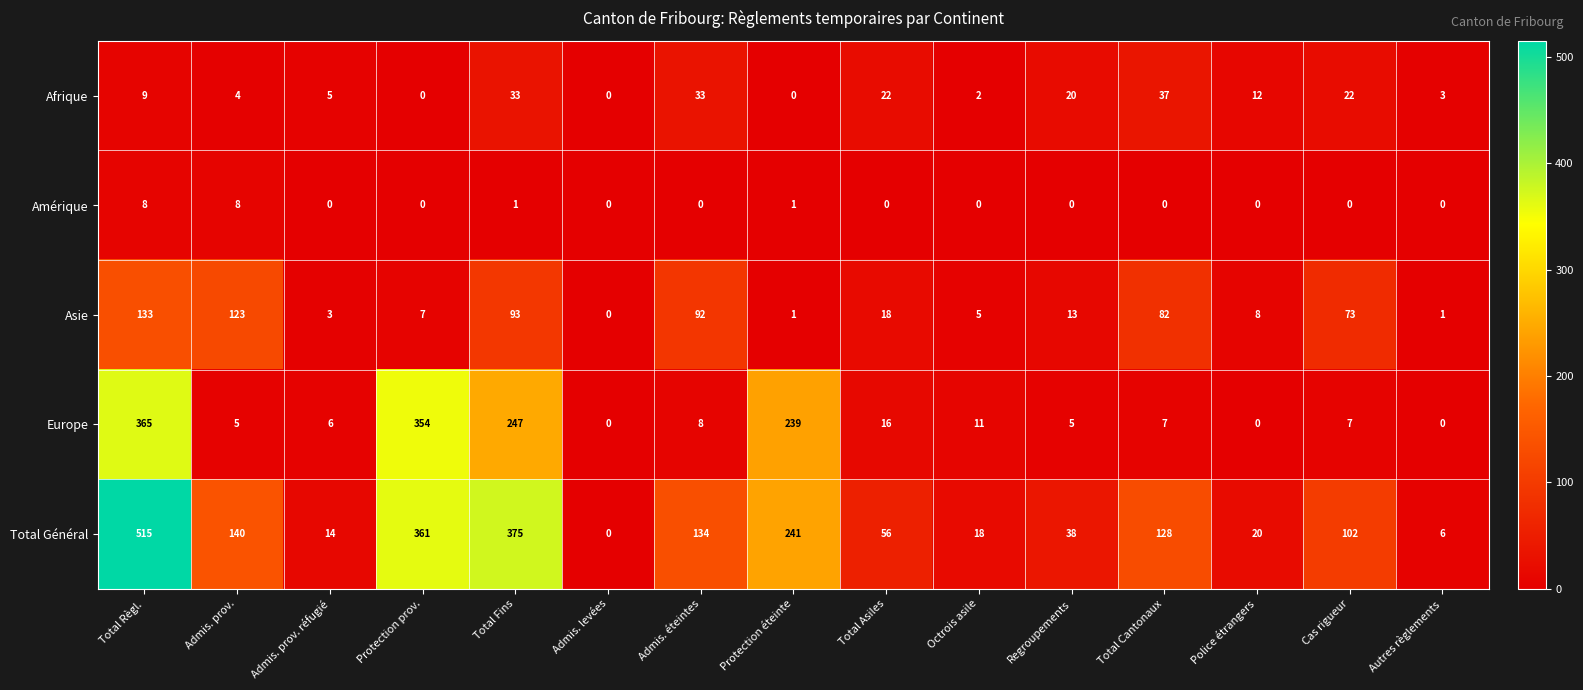

At how many categories does at least one series exceed 501?

1